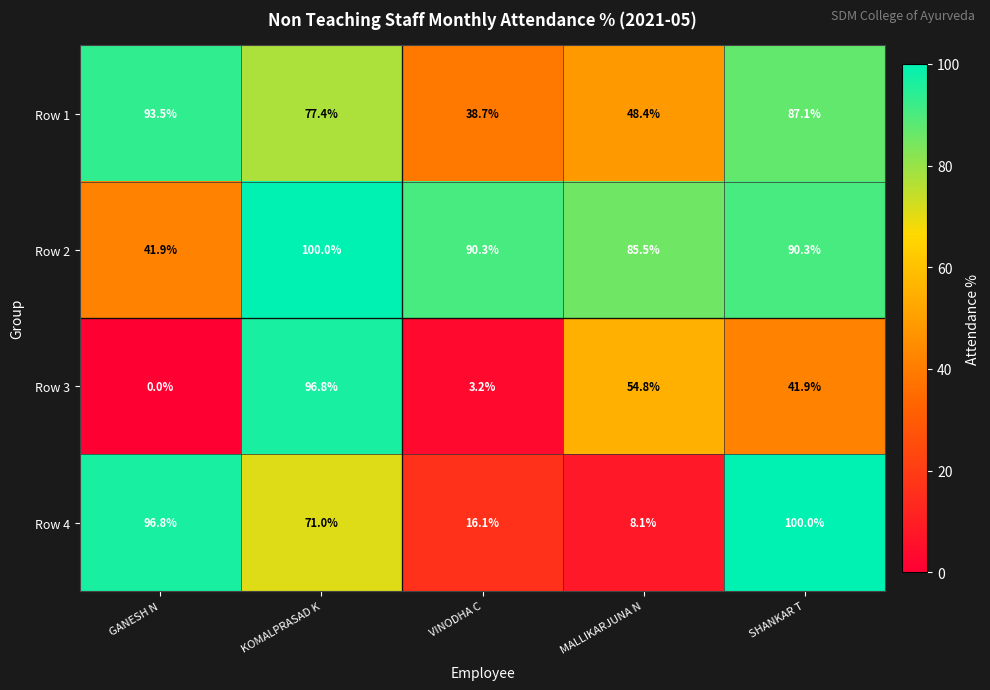

Reading left to right, extract all data points from this chart.

Row 1: GANESH N=93.5	KOMALPRASAD K=77.4	VINODHA C=38.7	MALLIKARJUNA N=48.4	SHANKAR T=87.1
Row 2: GANESH N=41.9	KOMALPRASAD K=100.0	VINODHA C=90.3	MALLIKARJUNA N=85.5	SHANKAR T=90.3
Row 3: GANESH N=0.0	KOMALPRASAD K=96.8	VINODHA C=3.2	MALLIKARJUNA N=54.8	SHANKAR T=41.9
Row 4: GANESH N=96.8	KOMALPRASAD K=71.0	VINODHA C=16.1	MALLIKARJUNA N=8.1	SHANKAR T=100.0